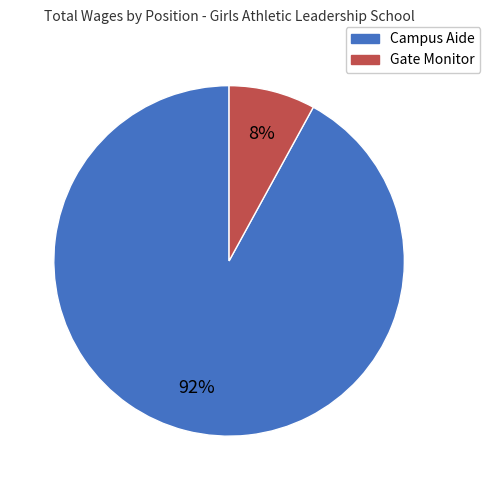

Is there a majority slice in this chart?

Yes